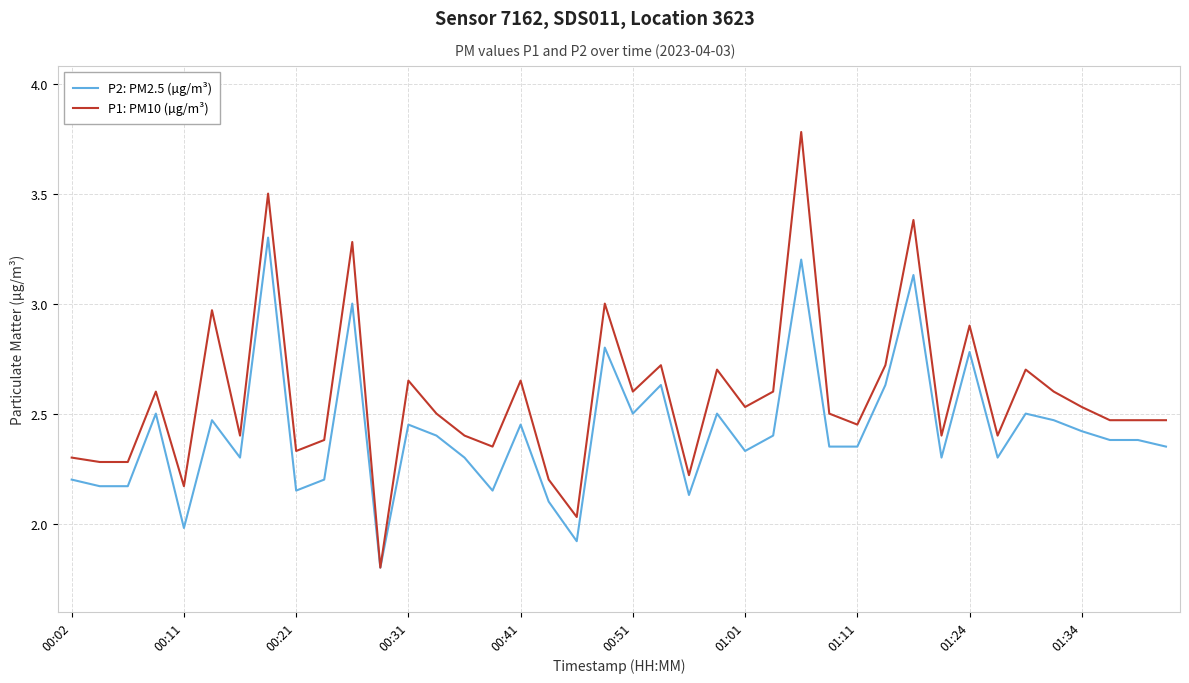

Which series has the largest total across all categories?

P1: PM10 (µg/m³)